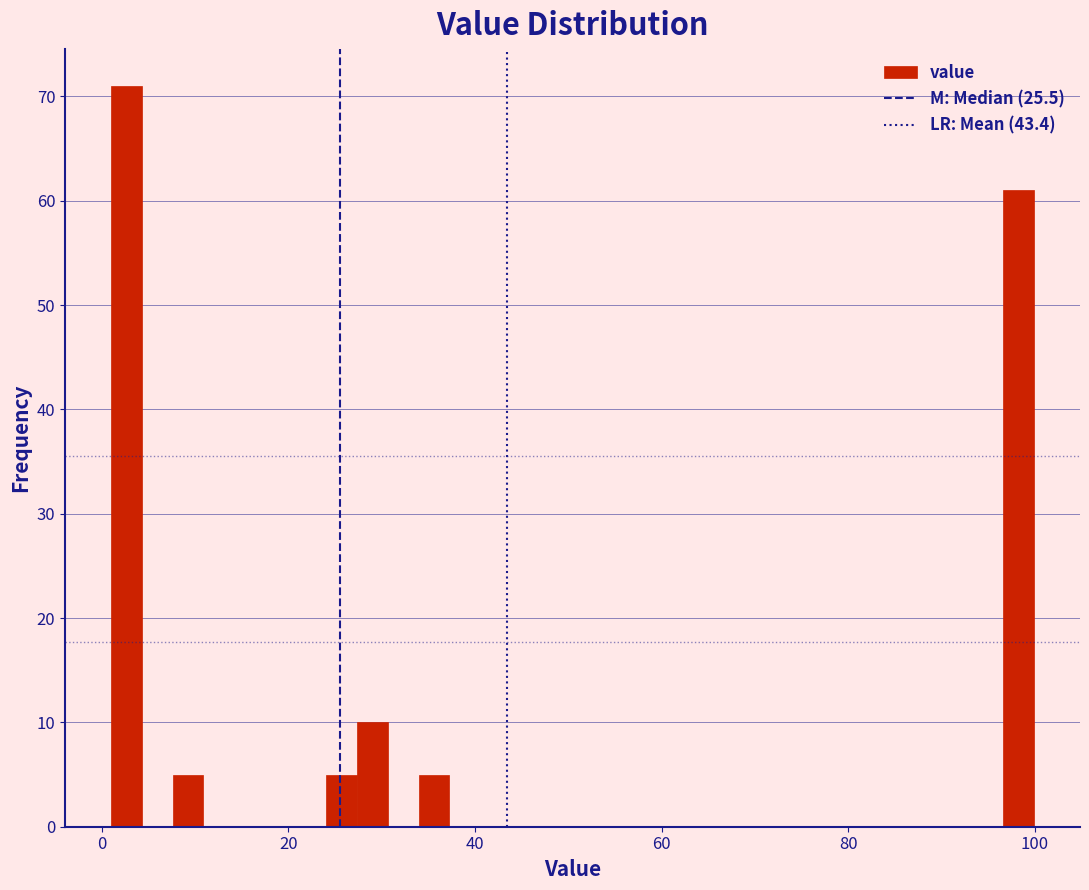

Read against the x-axis, roughly where is the centre of the tallest bar?

2